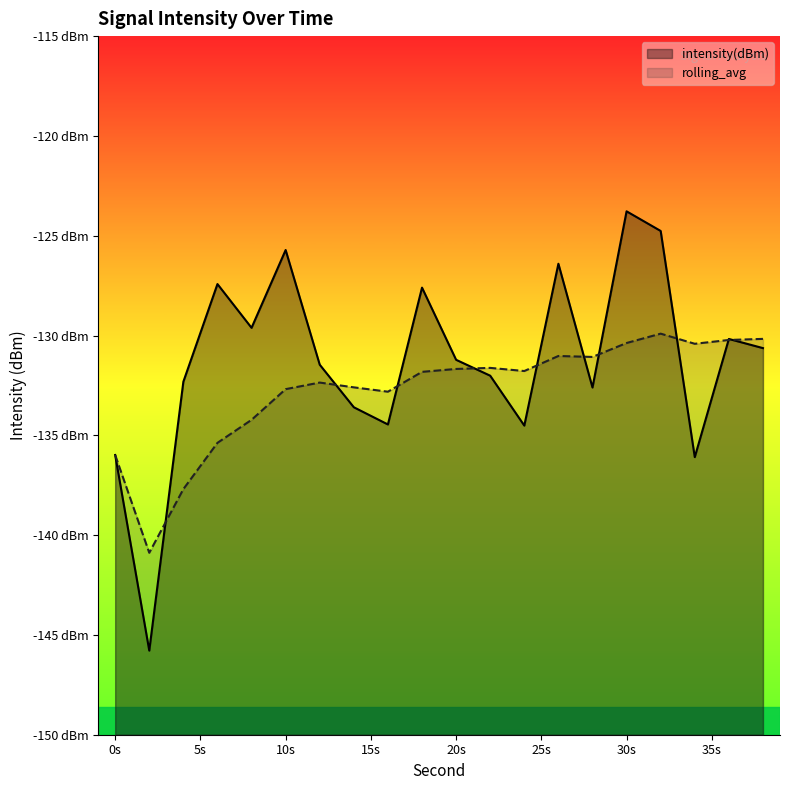

How many data points in intensity(dBm) are less than -131?

11